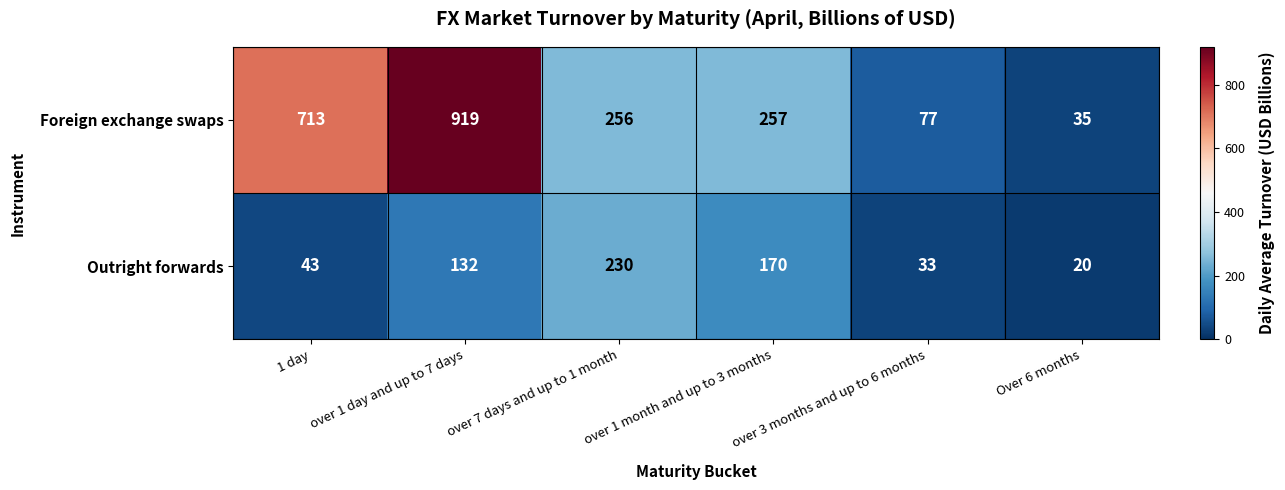

Rank the series at over 1 day and up to 7 days from lowest to highest value.

Outright forwards, Foreign exchange swaps